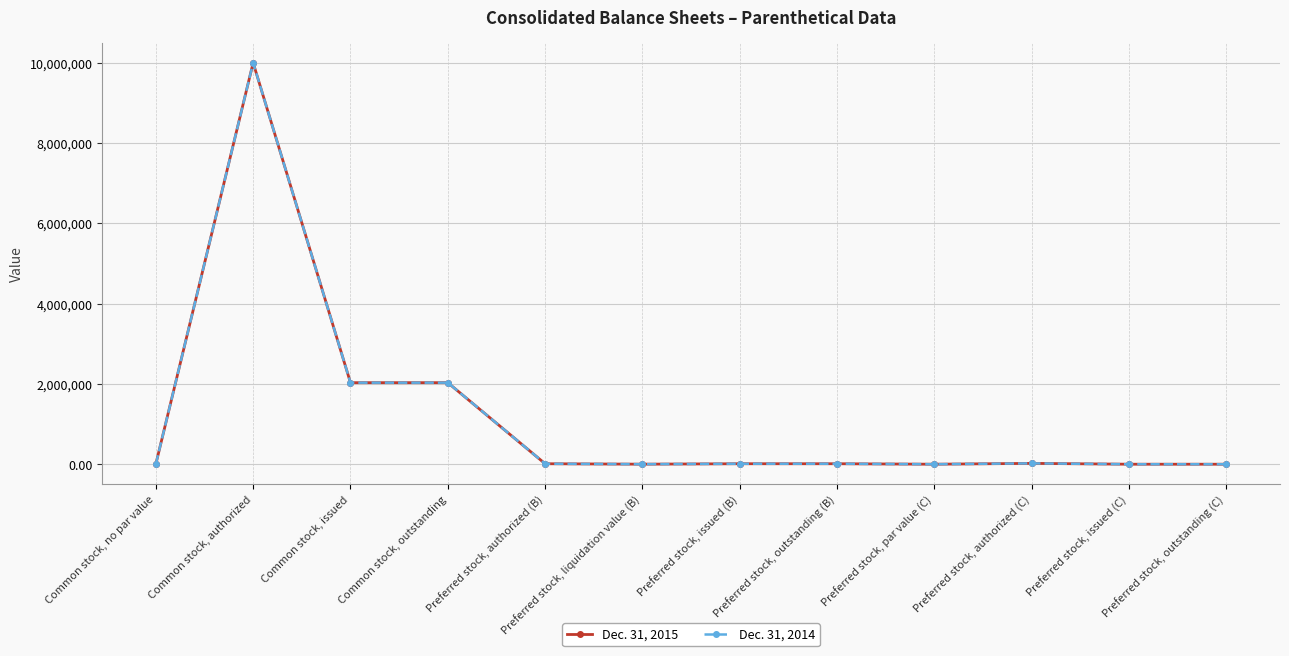

Is this an area chart (filled region under the line)?

No